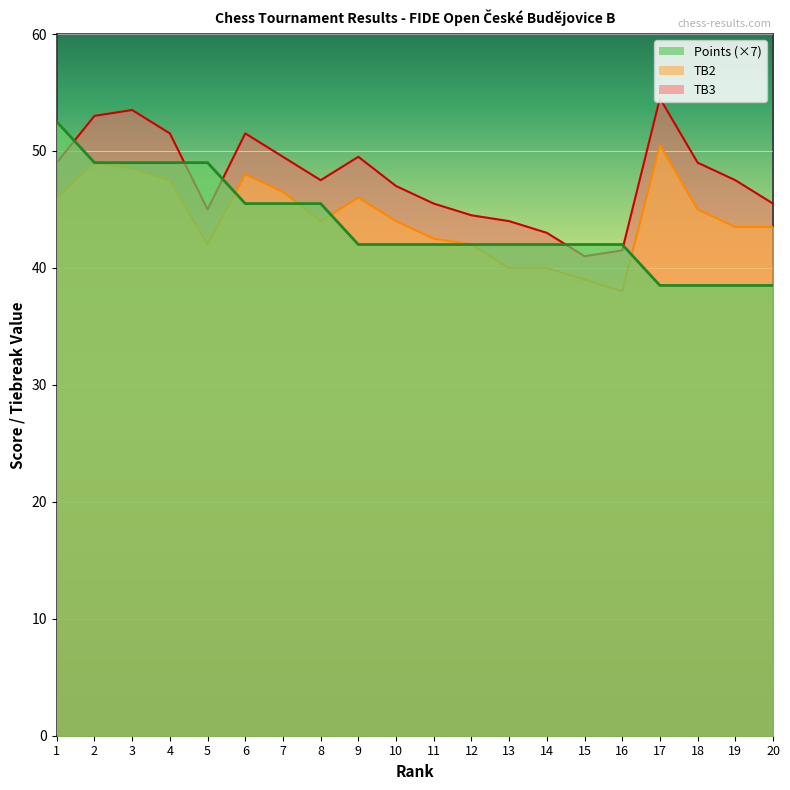

Rank the categories by TB2 value from highest to lowest.

17, 2, 3, 6, 4, 7, 1, 9, 18, 8, 10, 19, 20, 11, 5, 12, 13, 14, 15, 16